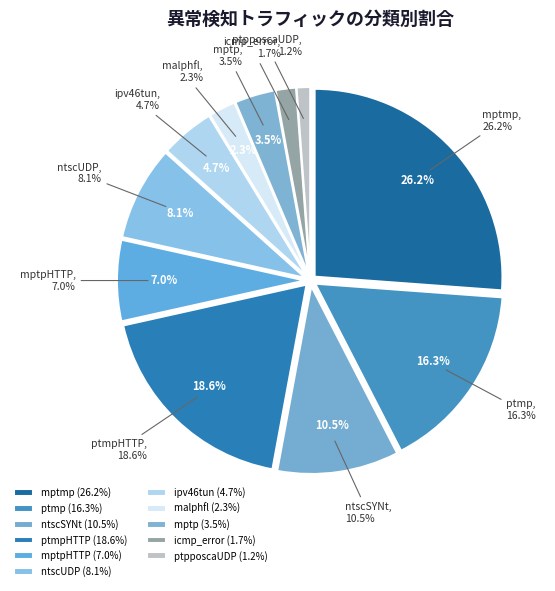

What percentage is the ntscSYNt slice, to the nearest percent?

10%